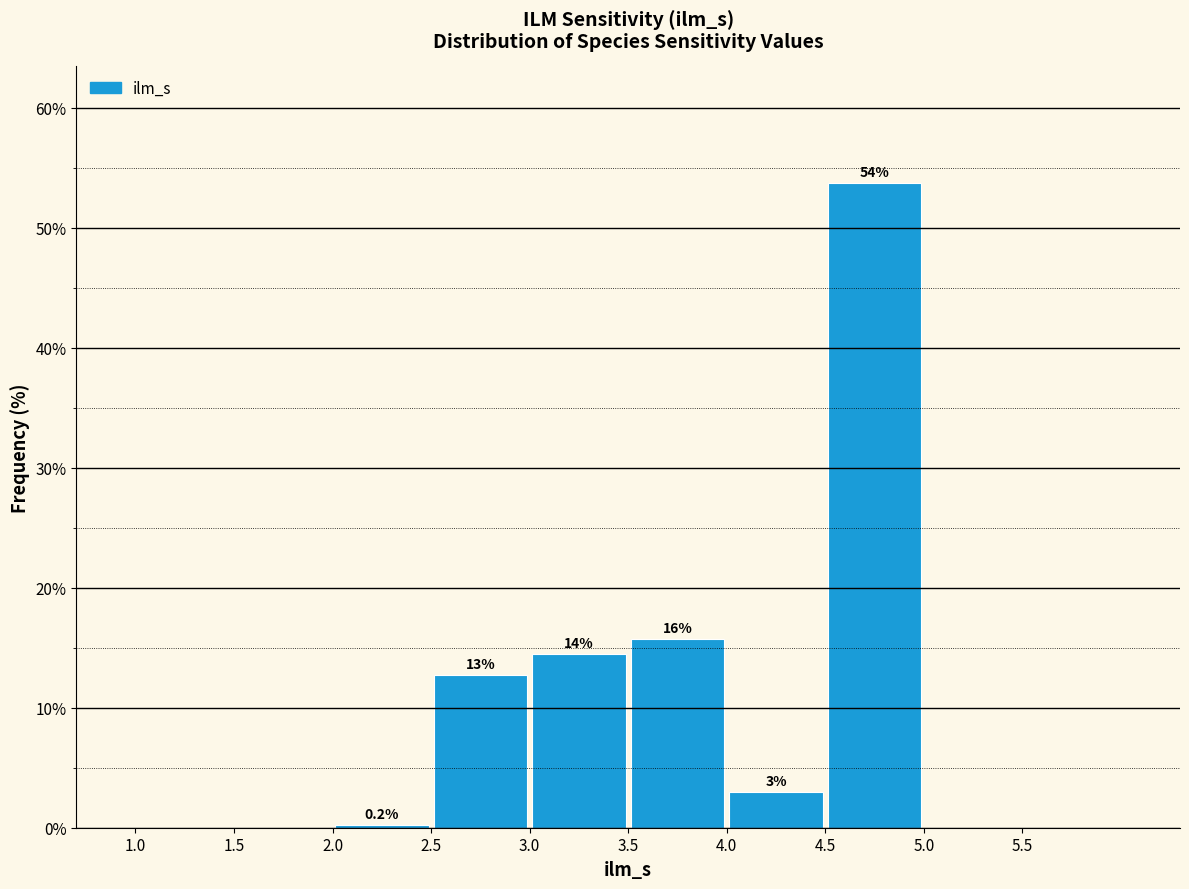

Over which range of the x-axis is the bar tallest?

4.5 to 5.0